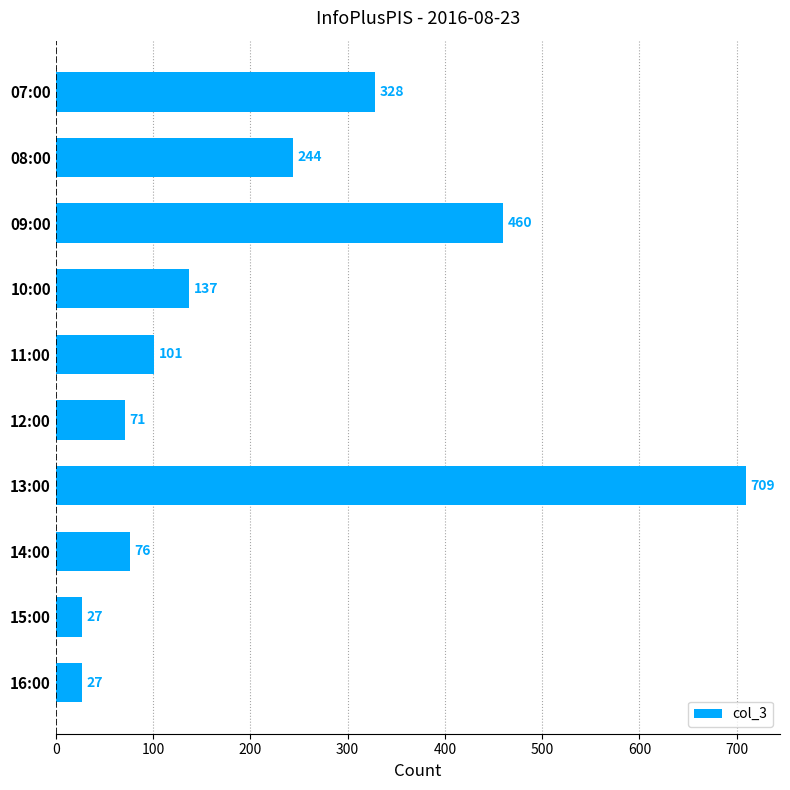

True or false: the data shows 101 at 11:00.

True